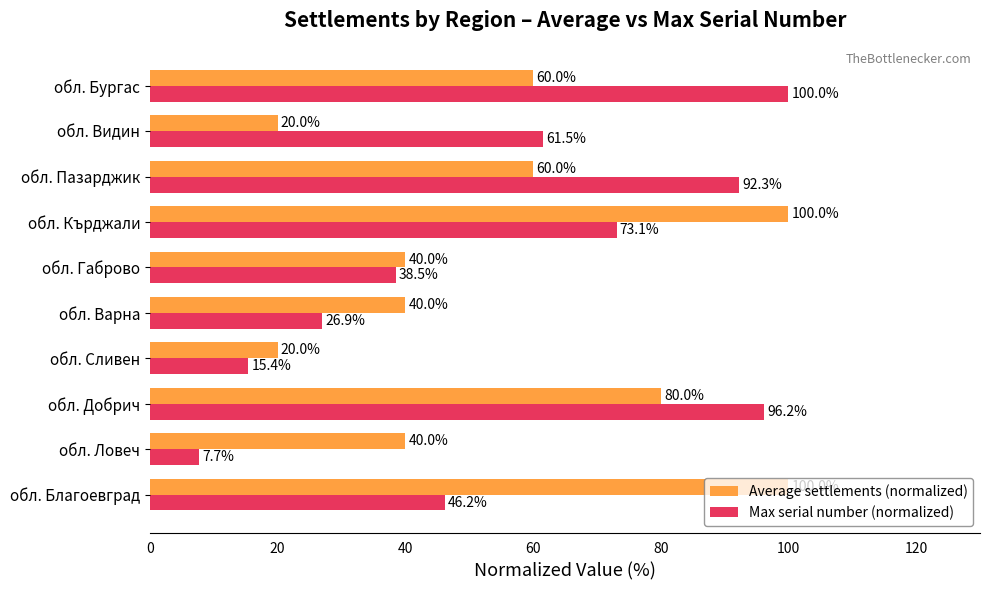

List the series in order of their overall mean, highest first.

Average settlements (normalized), Max serial number (normalized)